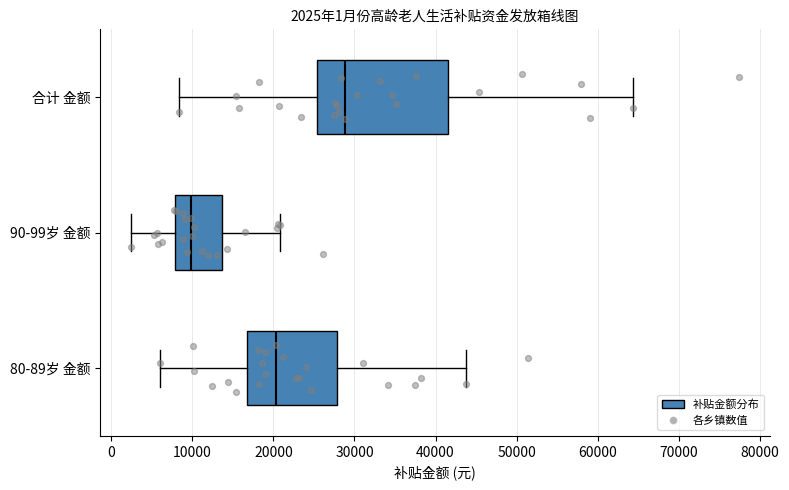

Comparing the boxes themselves (not the whiskers), which one is the widest?

合计 金额